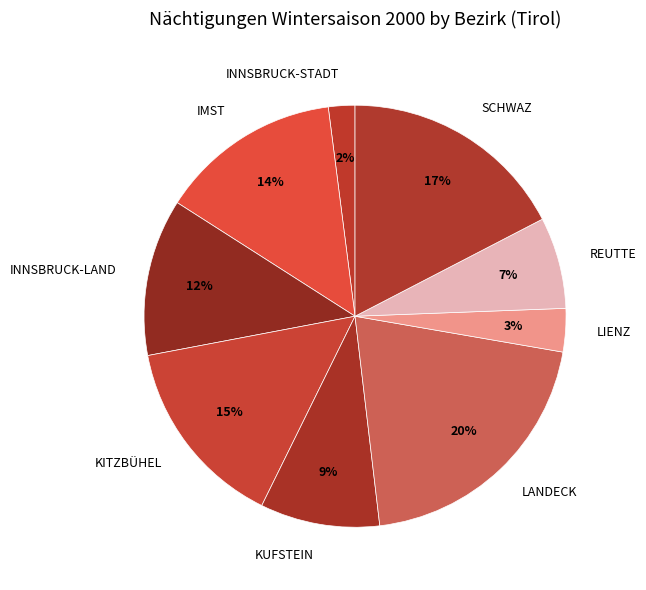

Does IMST represent more than half of the total?

No